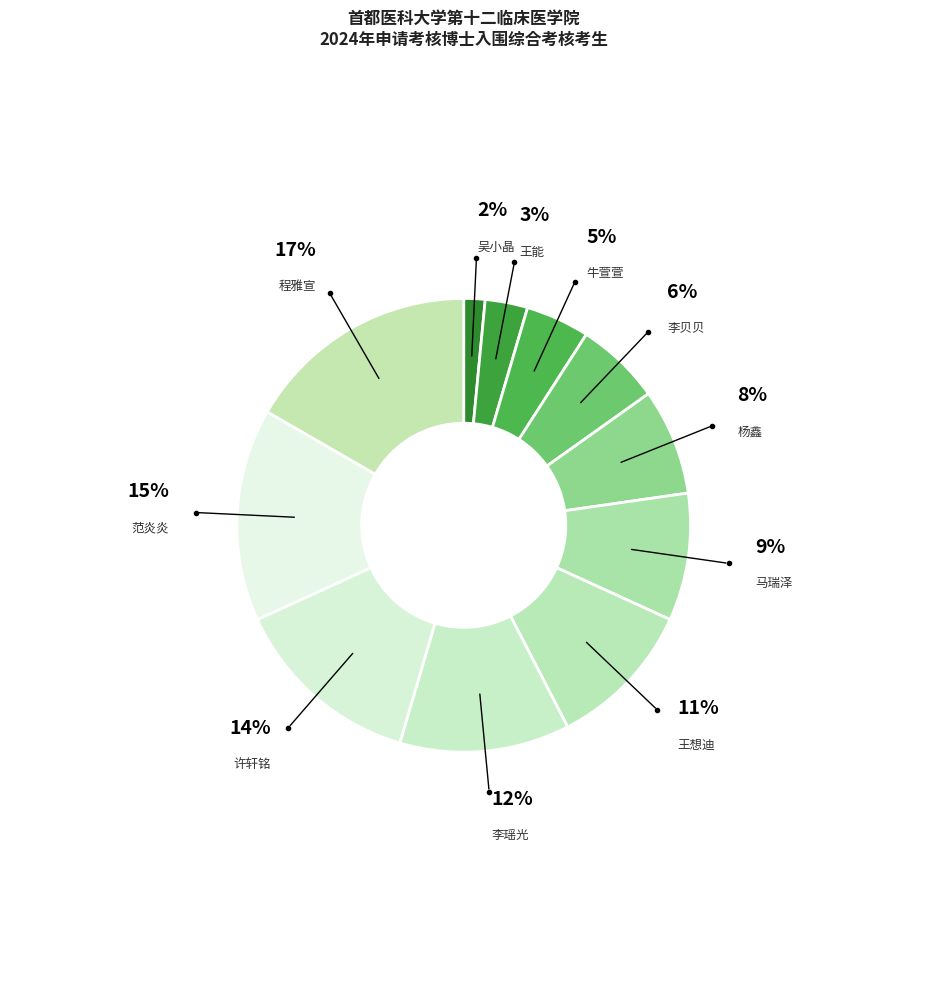

Rank the categories by value from lowest to highest.

吴小晶, 王能, 牛萱萱, 李贝贝, 杨鑫, 马瑞泽, 王想迪, 李瑶光, 许轩铭, 范炎炎, 程雅宣